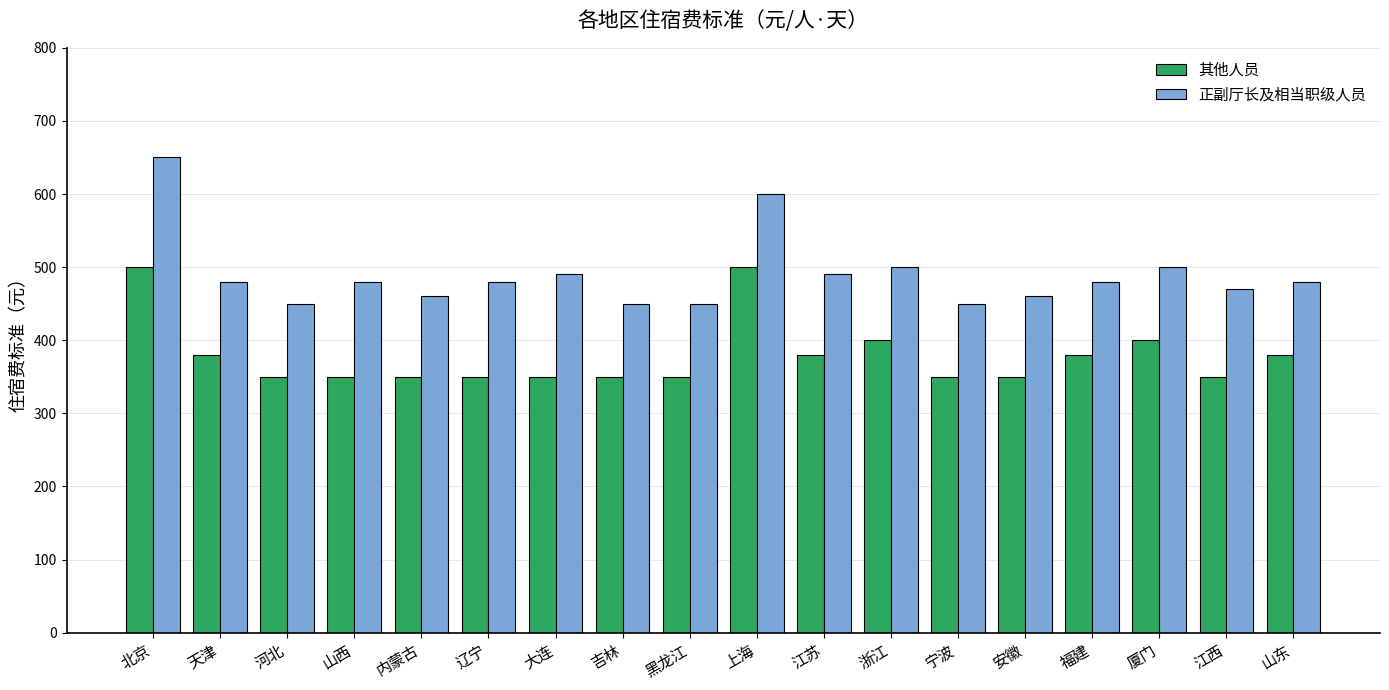

What is the label of the 14th bar from the right?

内蒙古